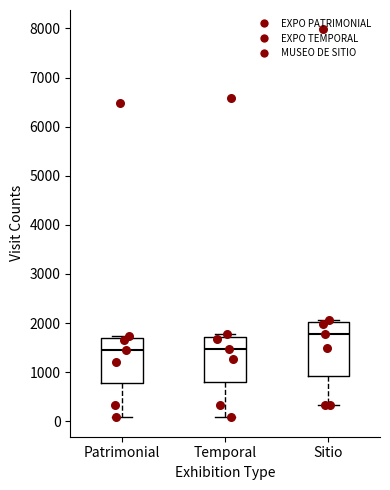

Reading left to right, read every box against the y-axis: the position of its median line, the range the box covers, and the ends of its whiskers. The values are not printed on the chart, so give them approximately, as read against the axis.

Patrimonial: median 1400, box 800 to 1700, whiskers 100 to 1700 (just above the box's upper edge)
Temporal: median 1500, box 800 to 1700, whiskers 100 to 1800
Sitio: median 1800, box 900 to 2000, whiskers 300 to 2100